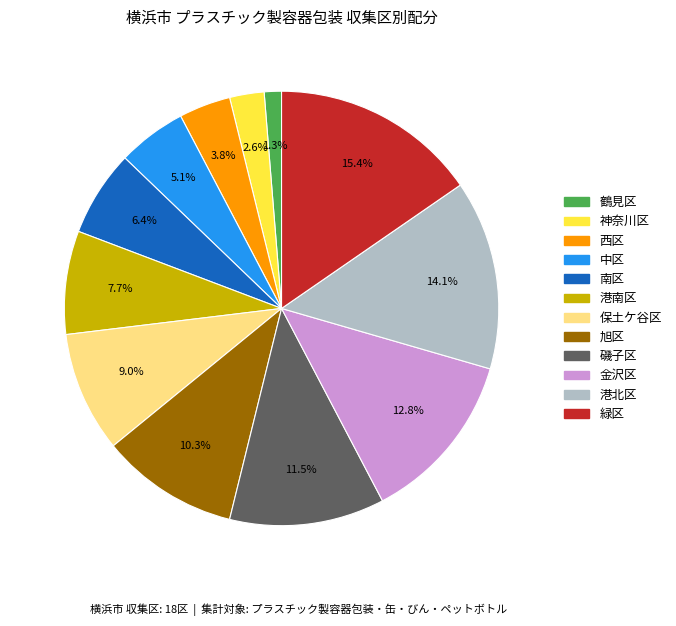

Does 中区 represent more than half of the total?

No